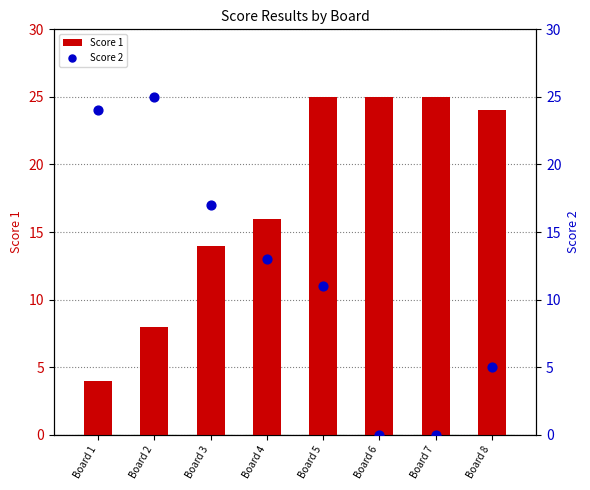

Is the value of Score 2 at Board 4 greater than the value of Score 1 at Board 6?

No